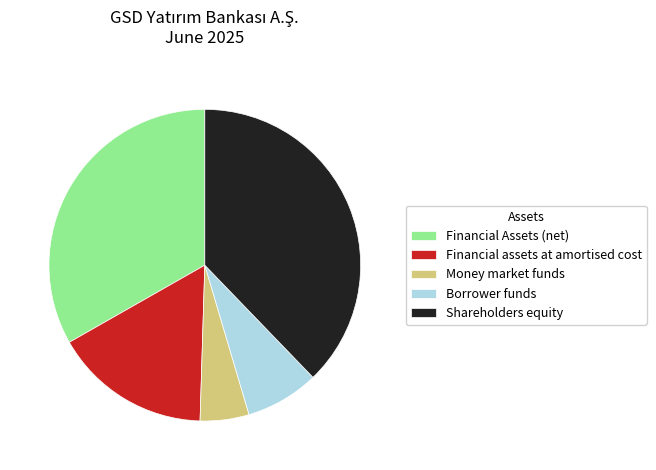

How many slices are in this pie chart?

5